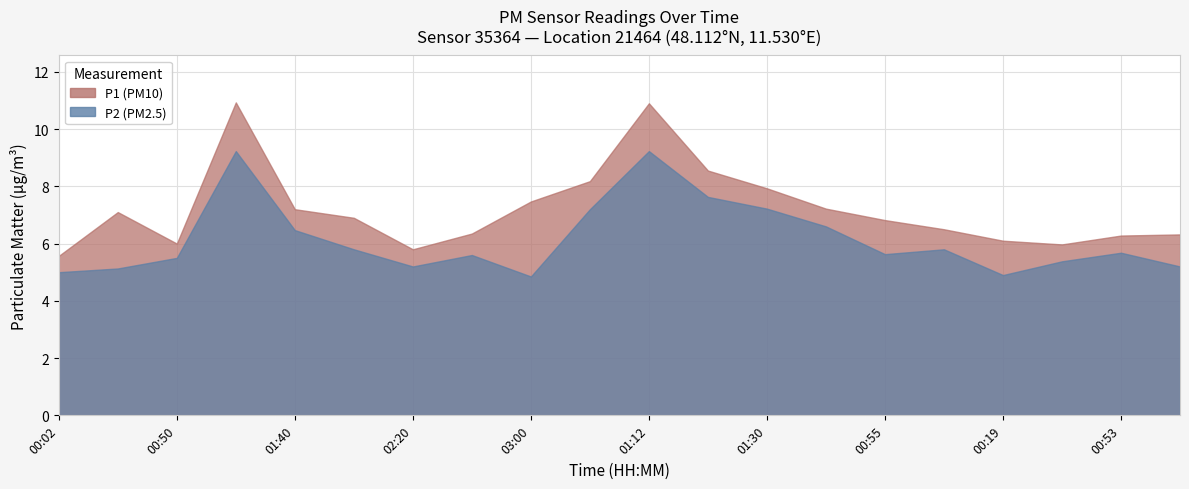

The value of P2 at 00:02 is 5.0. True or false?

True